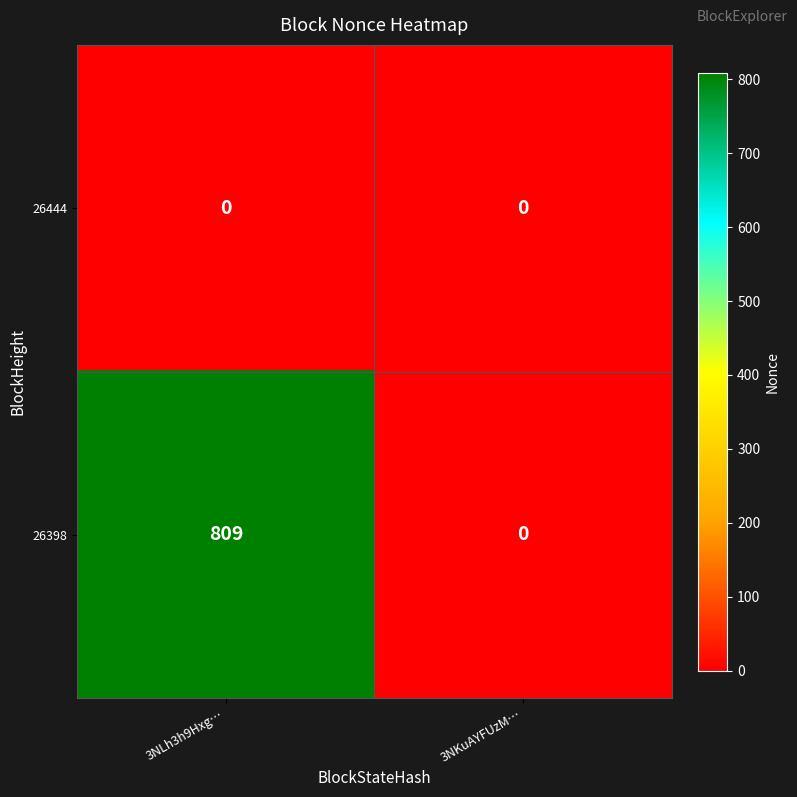

What is the difference between the maximum and minimum values in the 26398 series?

809